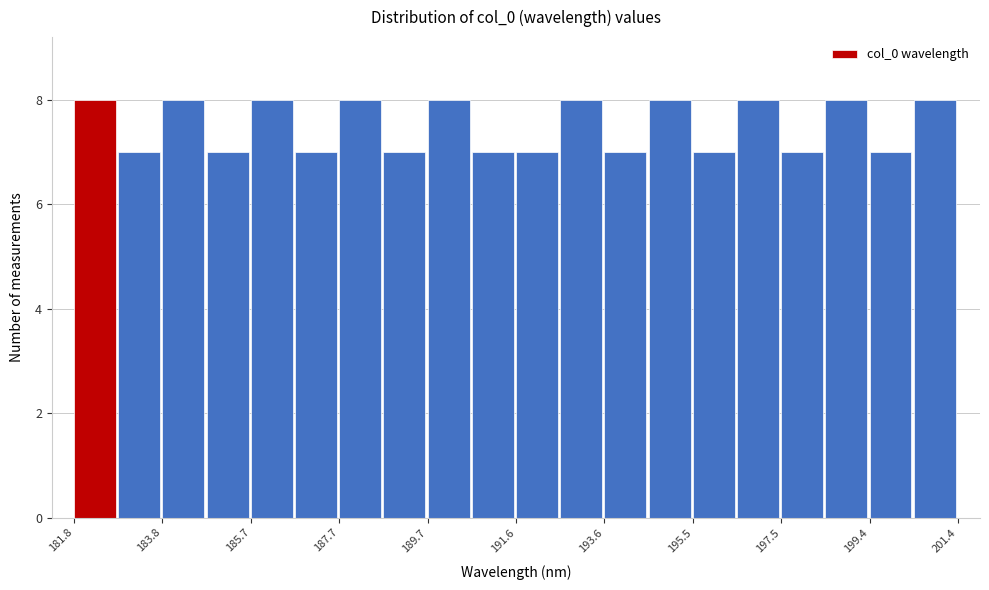

Reading left to right, transcribe this chart: for each bar, give the range it covers on the x-axis and its height. Neither the bar edges nor the heights are printed on the chart, so give them approximately, as read against the axes.

181.8 to 182.8: 8
182.8 to 183.8: 7
183.8 to 184.8: 8
184.8 to 185.8: 7
185.8 to 186.8: 8
186.8 to 187.6: 7
187.6 to 188.6: 8
188.6 to 189.6: 7
189.6 to 190.6: 8
190.6 to 191.6: 7
191.6 to 192.6: 7
192.6 to 193.6: 8
193.6 to 194.6: 7
194.6 to 195.6: 8
195.6 to 196.4: 7
196.4 to 197.4: 8
197.4 to 198.4: 7
198.4 to 199.4: 8
199.4 to 200.4: 7
200.4 to 201.4: 8